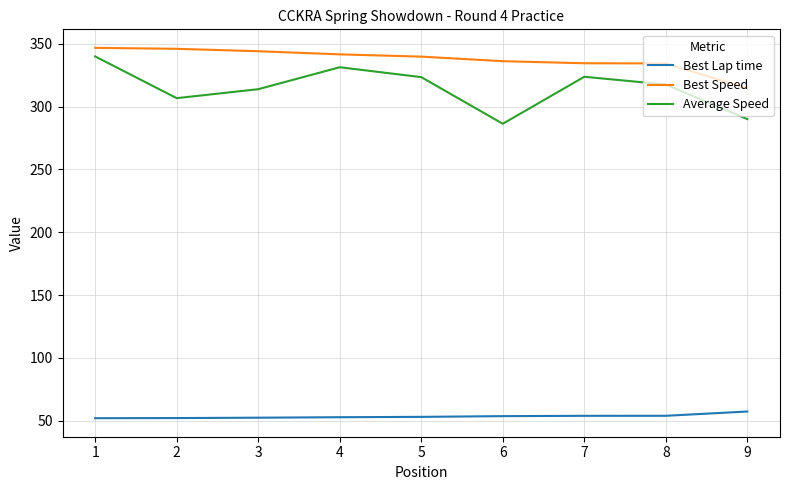

True or false: Average Speed has a value of 551.4 at 7.

False